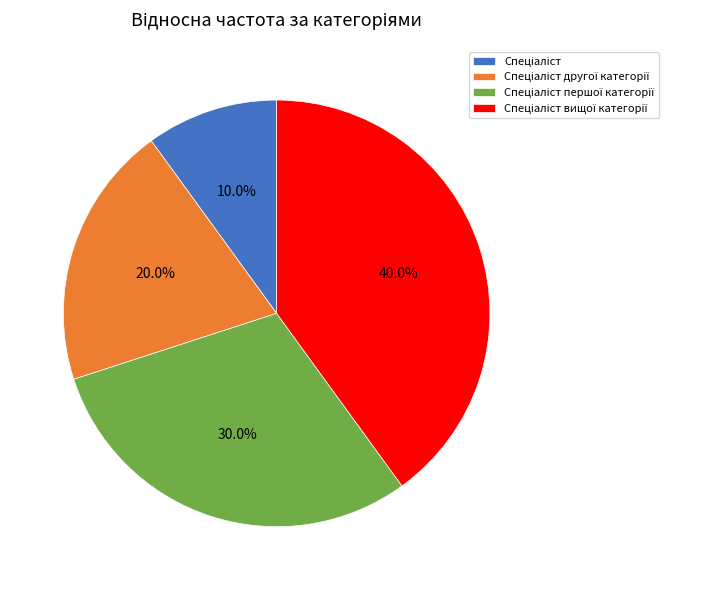

Is there a majority slice in this chart?

No